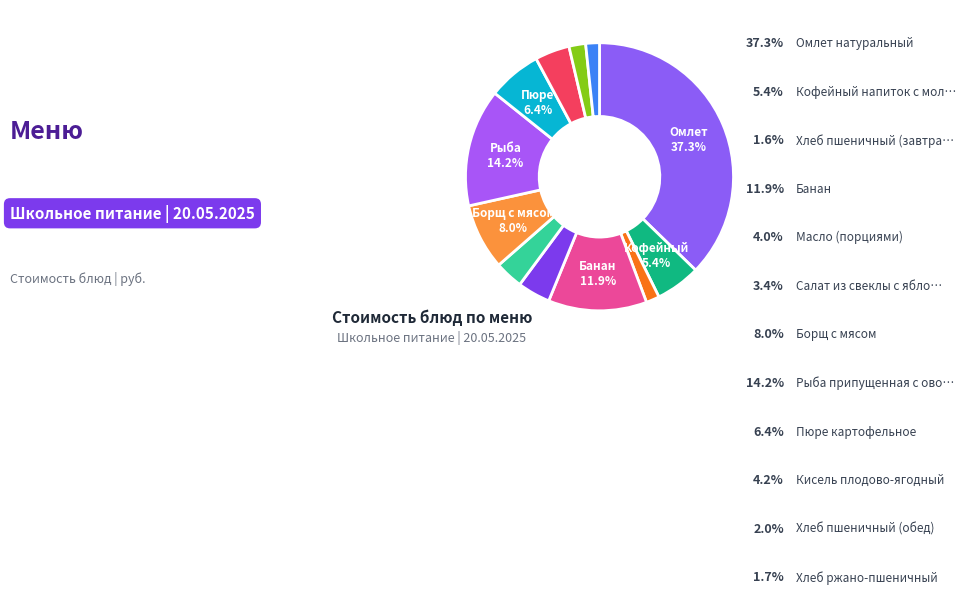

How many slices are in this pie chart?

12